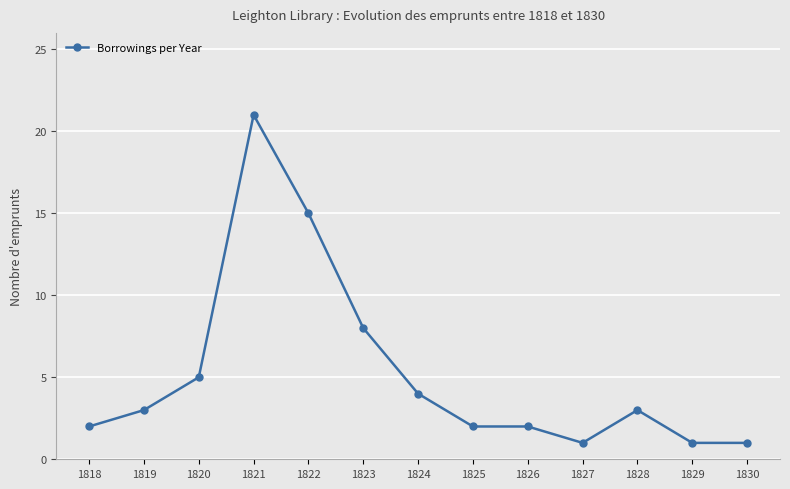

Count the number of data series in this chart.

1